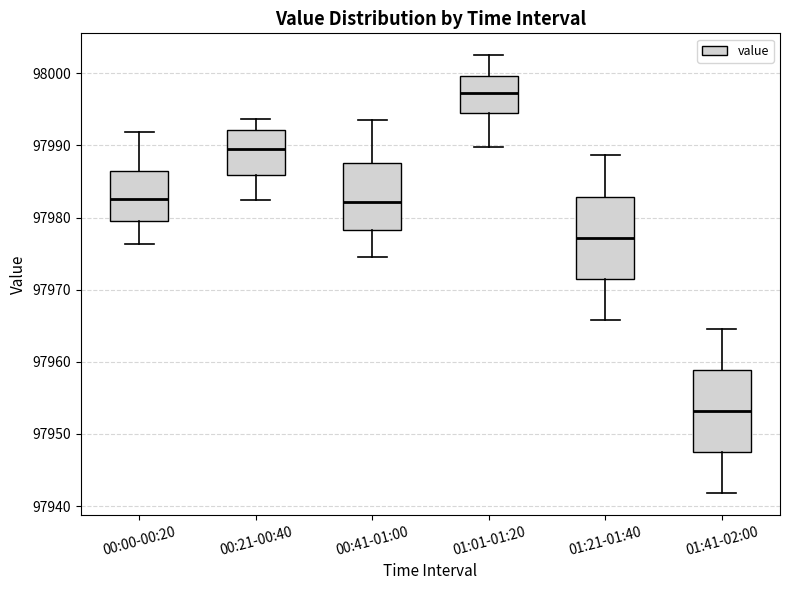

Reading left to right, read every box against the y-axis: the position of its median line, the range the box covers, and the ends of its whiskers. The values are not printed on the chart, so give them approximately, as read against the axis.

00:00-00:20: median 97983, box 97979 to 97986, whiskers 97976 to 97992
00:21-00:40: median 97990, box 97986 to 97992, whiskers 97982 to 97994
00:41-01:00: median 97982, box 97978 to 97988, whiskers 97975 to 97994
01:01-01:20: median 97997, box 97995 to 98000, whiskers 97990 to 98003
01:21-01:40: median 97977, box 97972 to 97983, whiskers 97966 to 97989
01:41-02:00: median 97953, box 97948 to 97959, whiskers 97942 to 97965